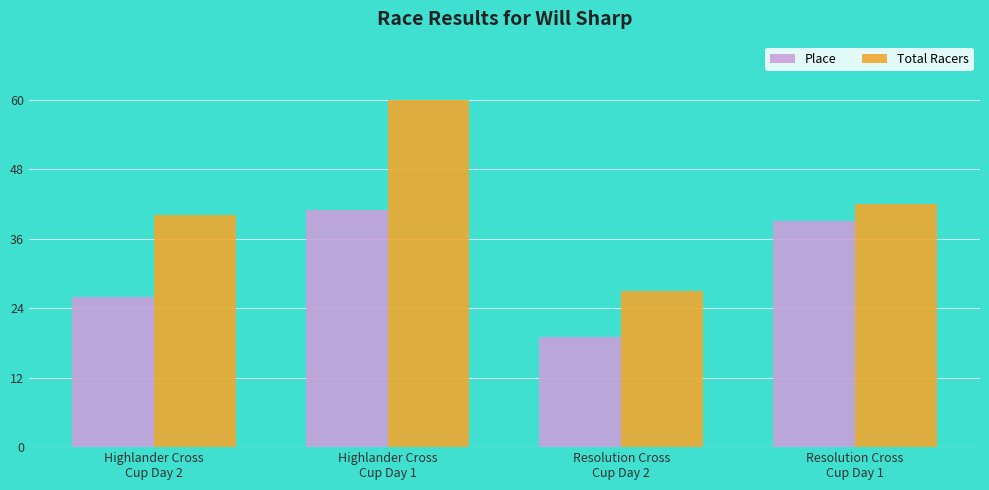

At Resolution Cross
Cup Day 1, list the series in order from smallest to largest.

Place, Total Racers